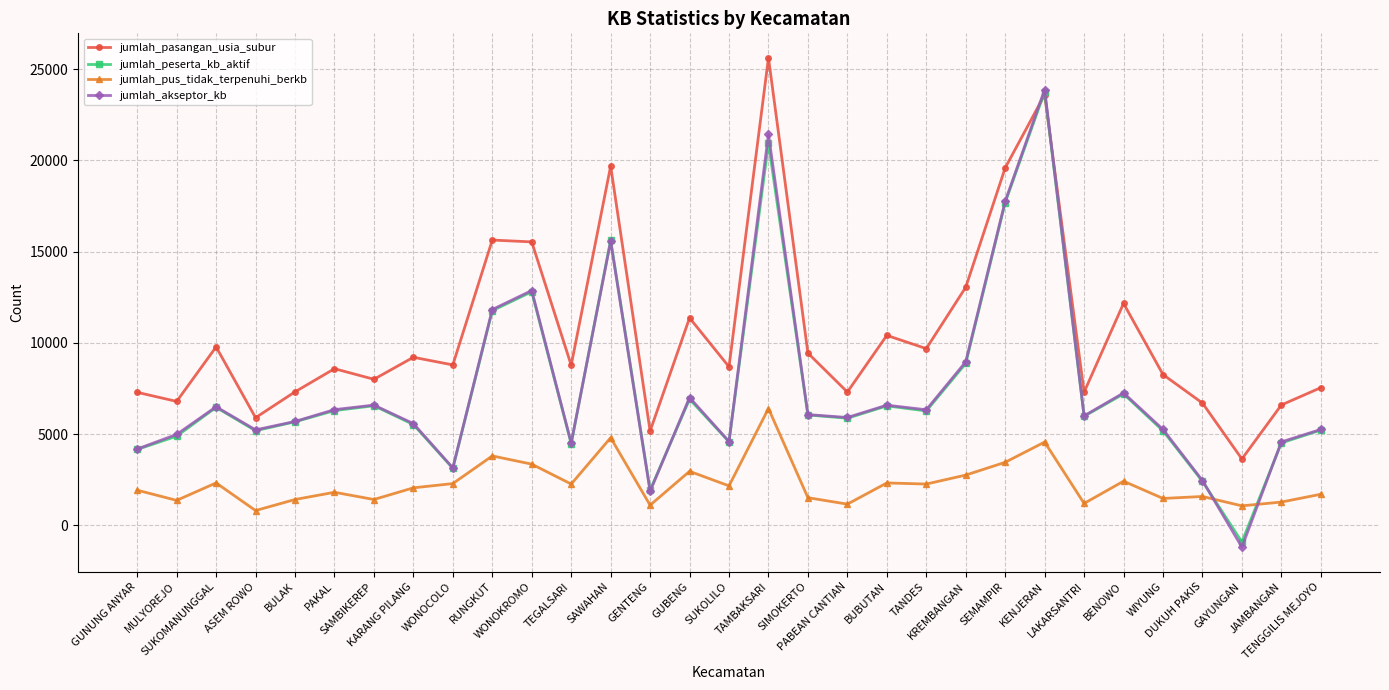

Between SIMOKERTO and JAMBANGAN, which series saw the biggest shift?

jumlah_pasangan_usia_subur